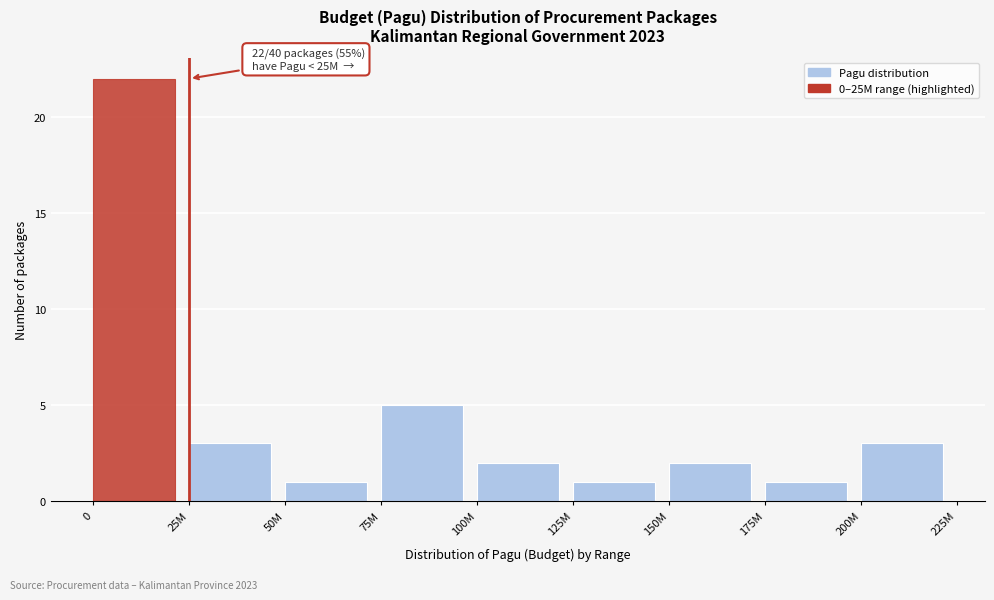

Reading right to left, what are all the values shown in this chart?

3	1	2	1	2	5	1	3	22